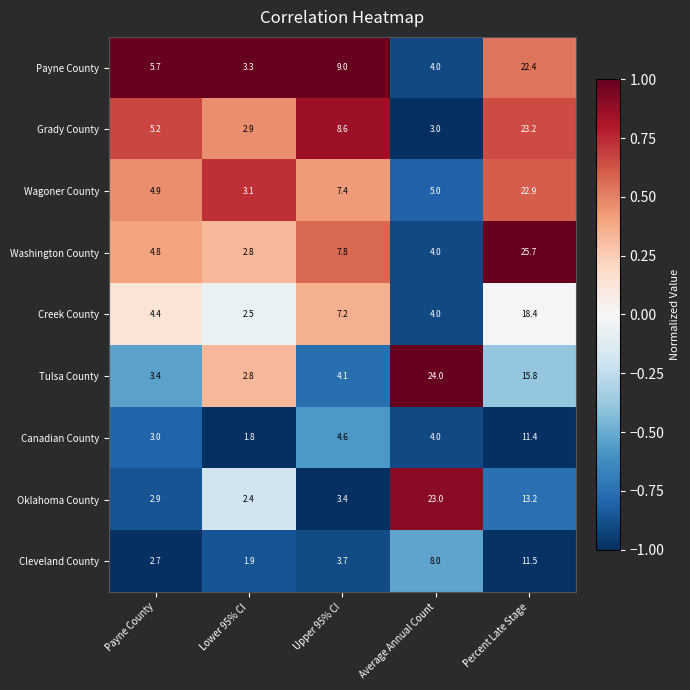

Where is Cleveland County nearest to the value 6?

Average Annual Count